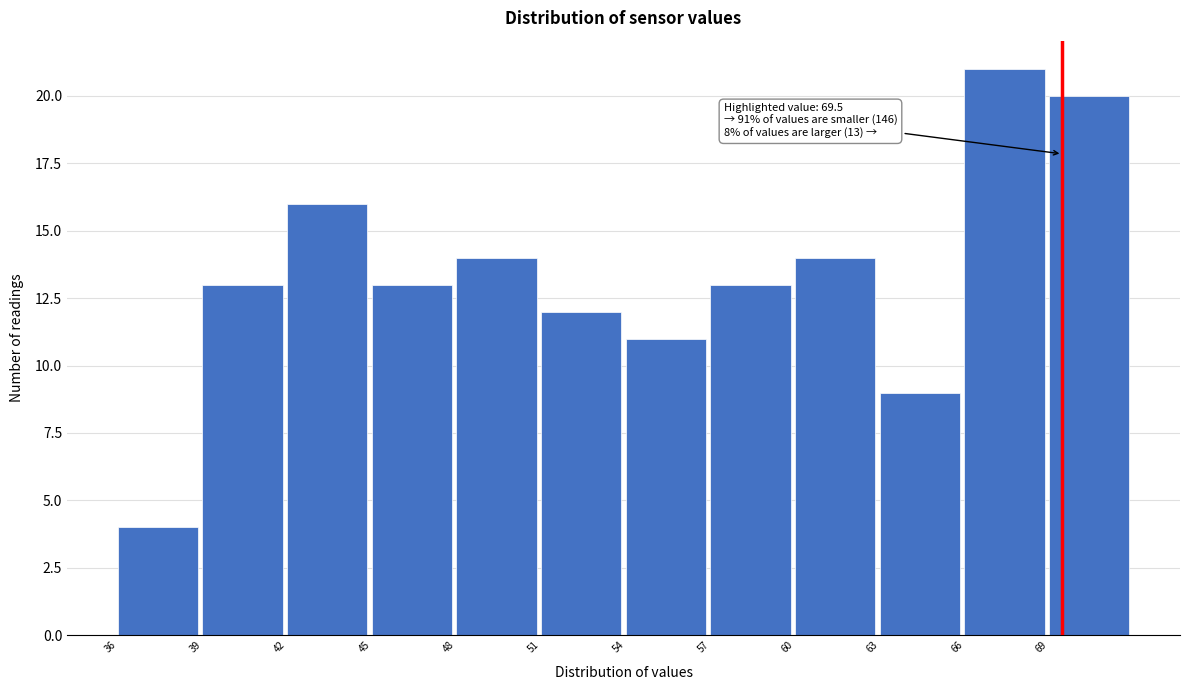

Which range on the x-axis has the tallest bar?

66 to 69